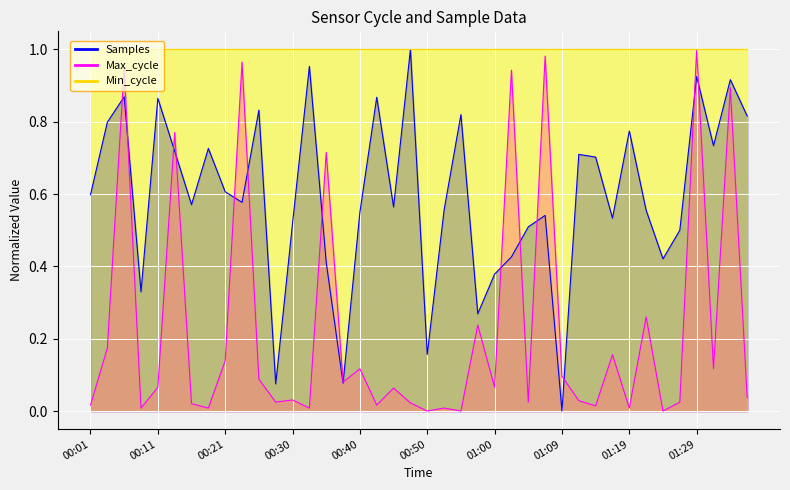

What is the label of the 8th point from the right?

01:19